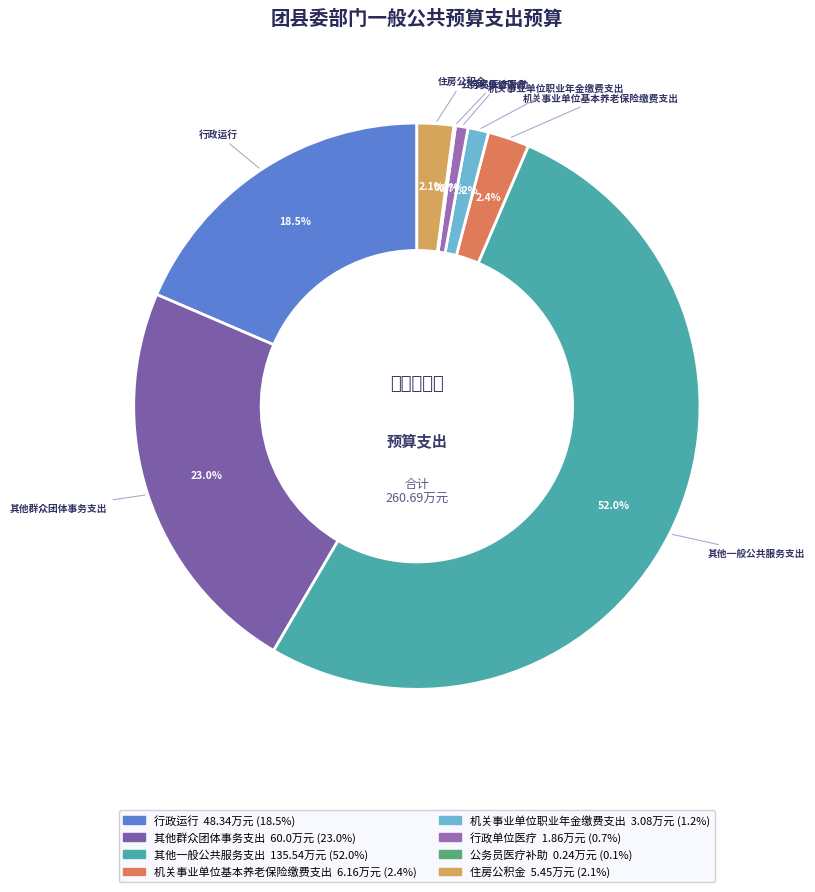

To the nearest percent, what is the average slice percentage?

12%